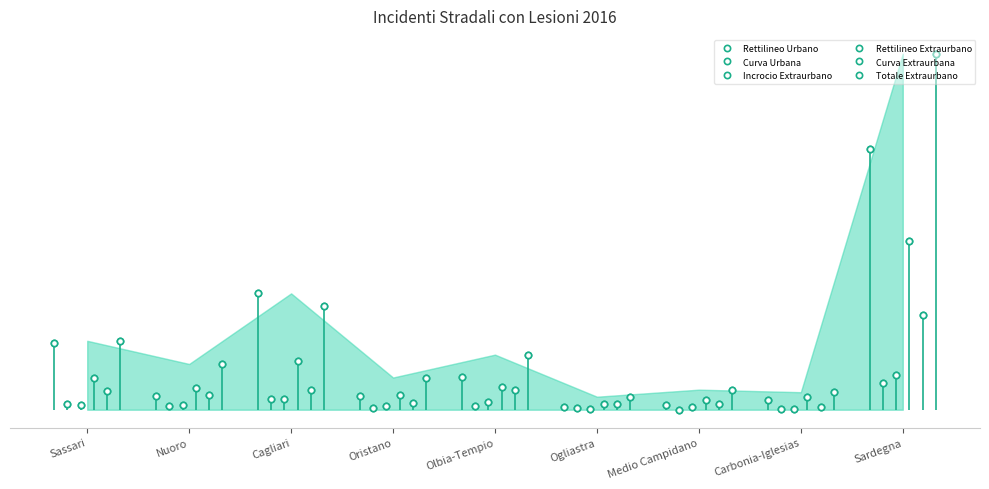

Where do Rettilineo Extraurbano and Rettilineo Urbano first cross each other?

Sassari and Nuoro